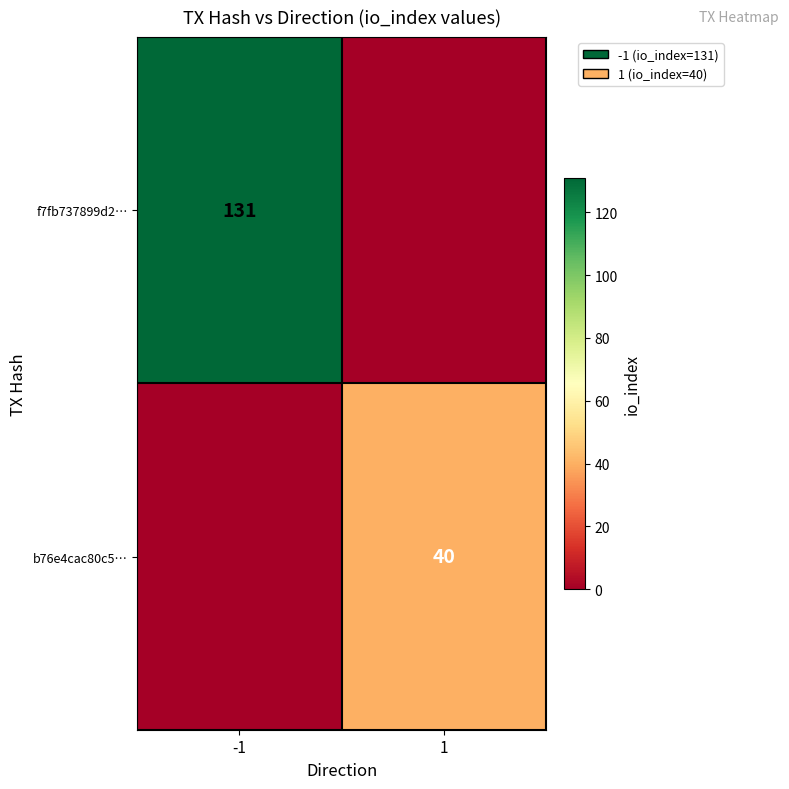

At how many categories does at least one series exceed 66?

1